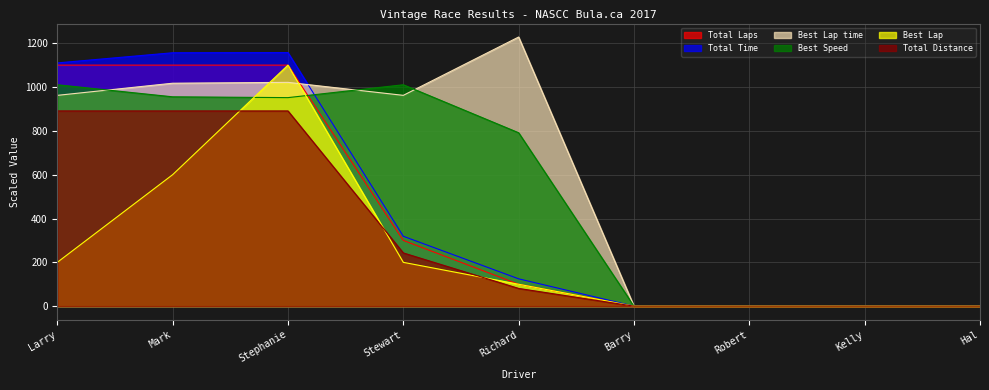

True or false: Best Lap and Total Distance cross at least once.

True